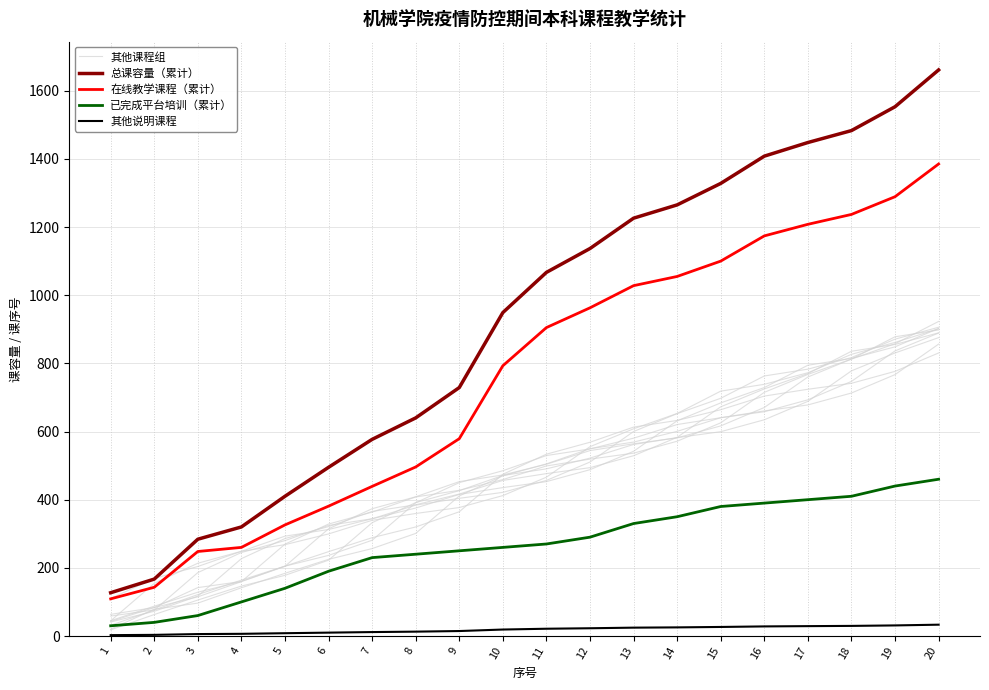

Where is 总课容量（累计） nearest to the value 894?

10